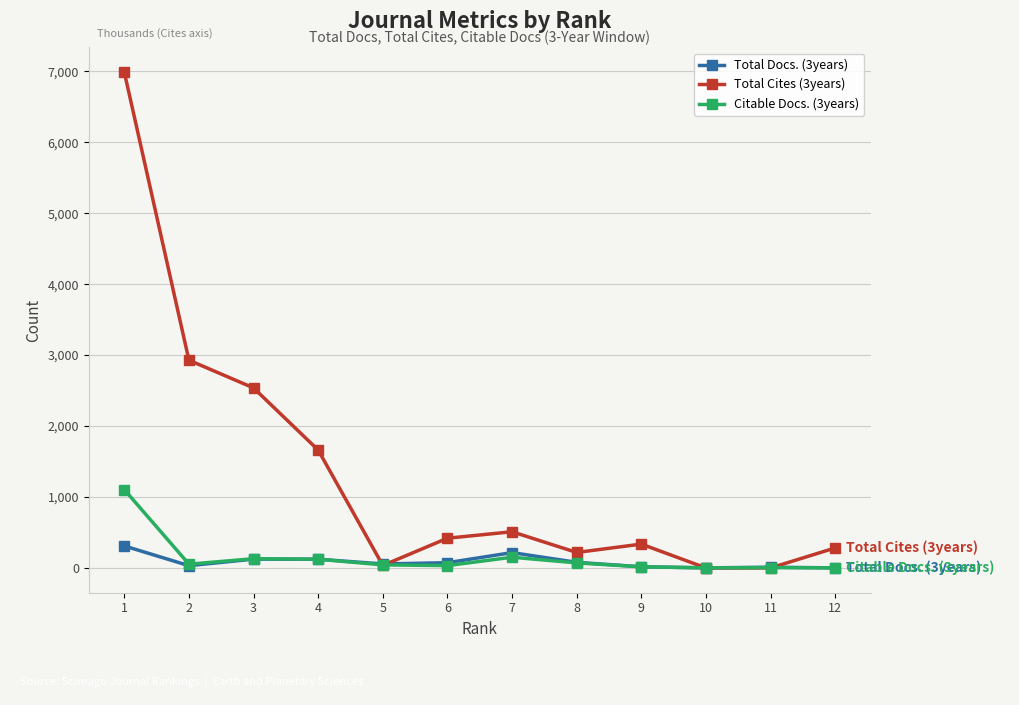

At 1, list the series in order from largest to smallest.

Total Cites (3years), Citable Docs. (3years), Total Docs. (3years)